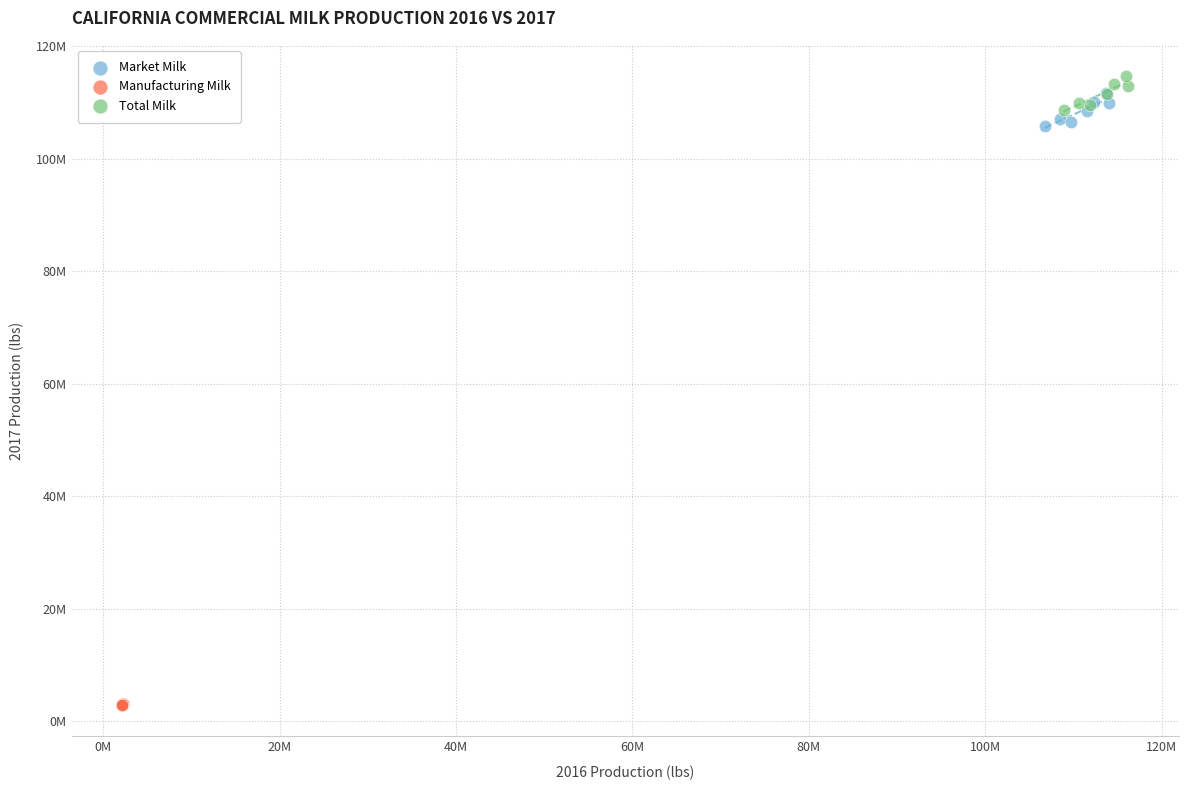

Which series reaches the maximum Y coordinate?

Total Milk